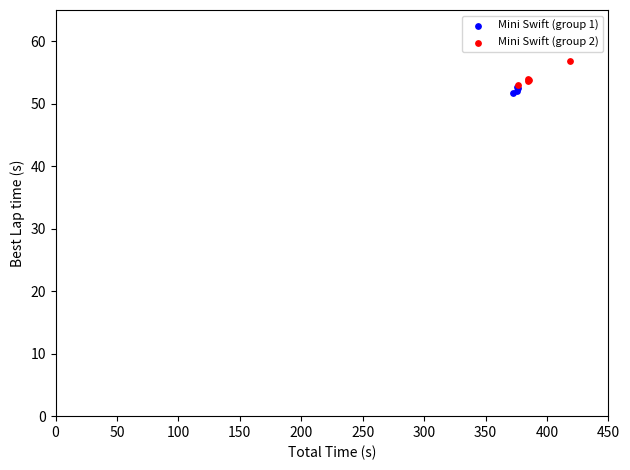

Which series has the largest Y range (max minus min)?

Mini Swift (group 2)